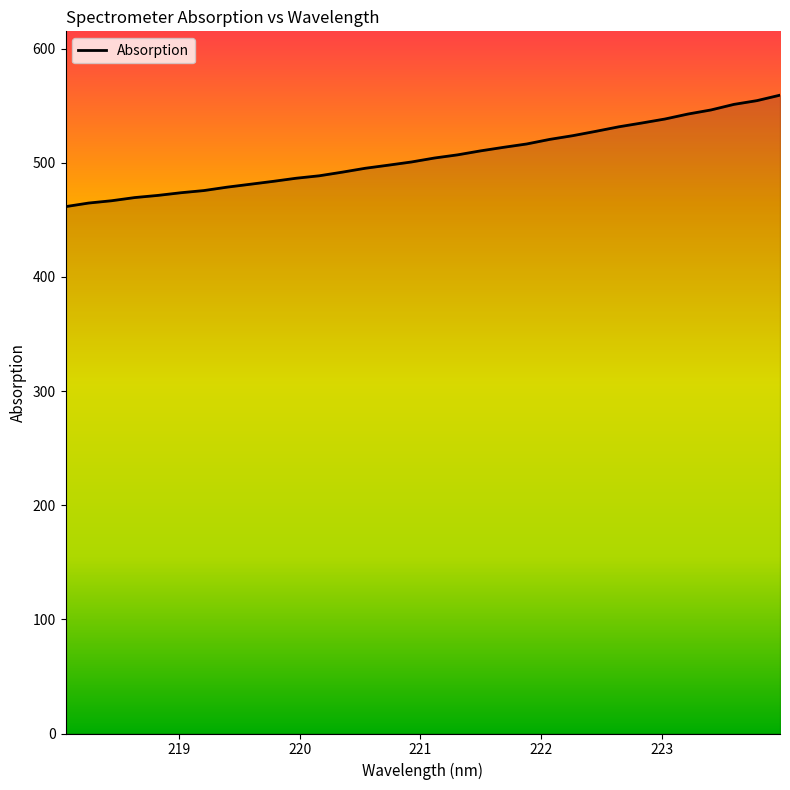

What is the minimum value shown in the chart?

461.6